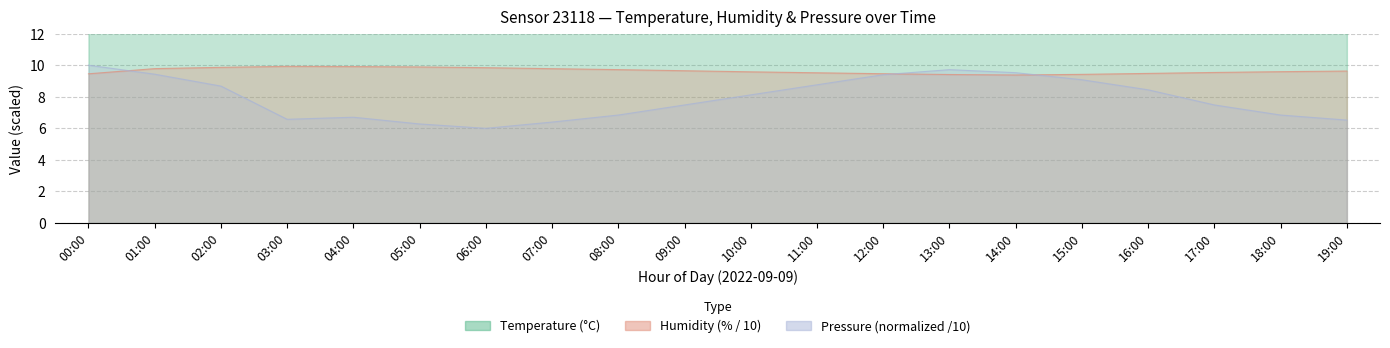

What is the difference between the maximum and minimum values in the pressure_norm series?

4.0